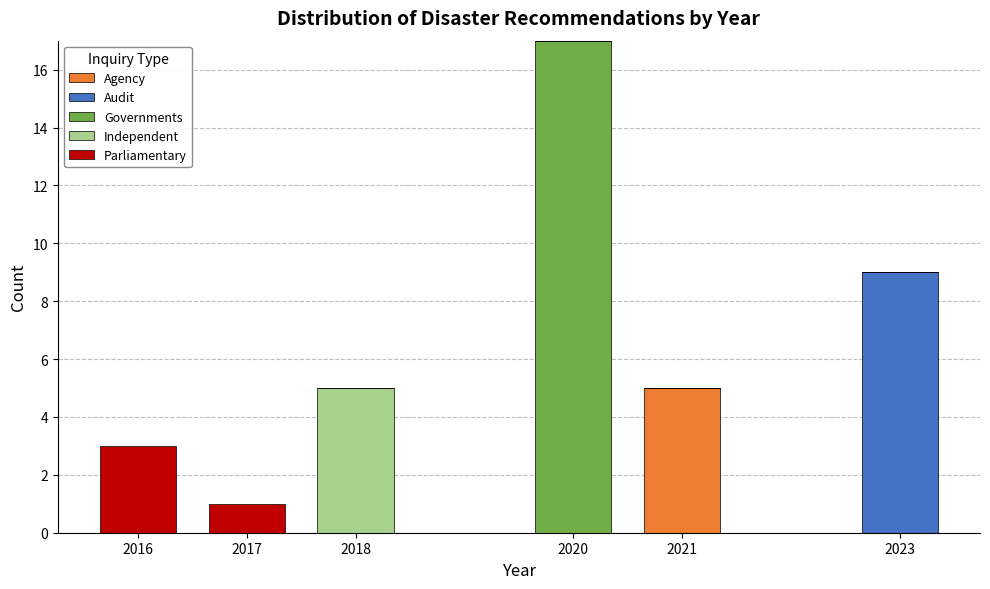

Reading left to right, what are the values for Agency?

2016=0	2017=0	2018=0	2020=0	2021=5	2023=0